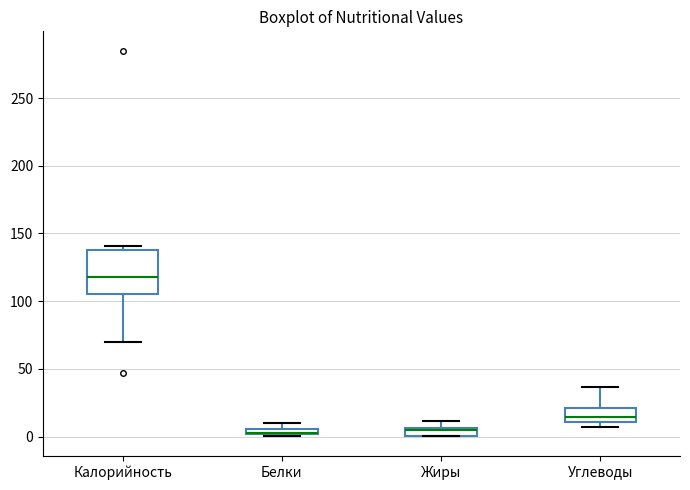

Comparing the boxes themselves (not the whiskers), which one is the tallest?

Калорийность